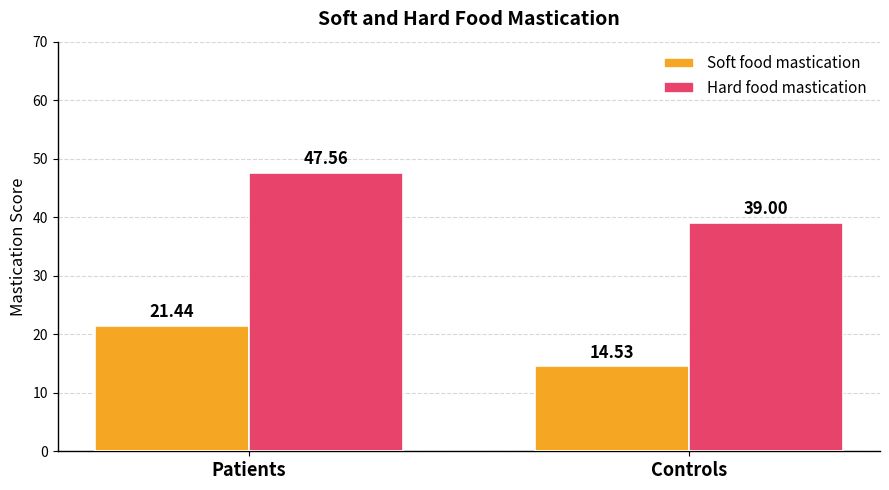

At which label does Soft food mastication first exceed 21?

Patients